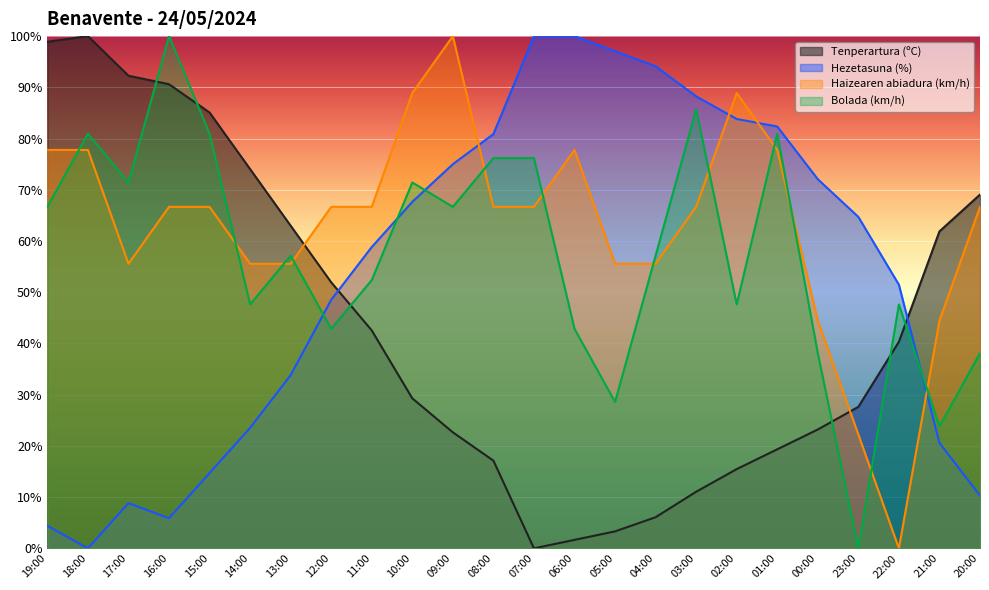

The value of Hezetasuna (%) at 05:00 is 97.1. True or false?

True